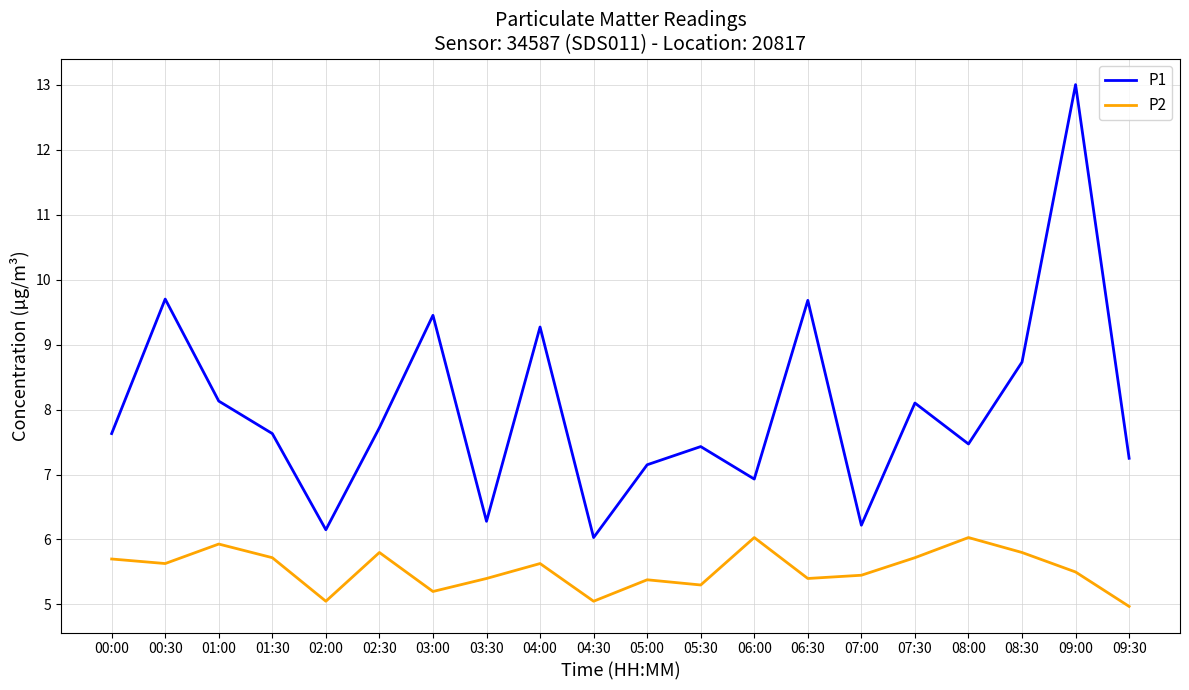

What is the sum of all P2 values?

110.7